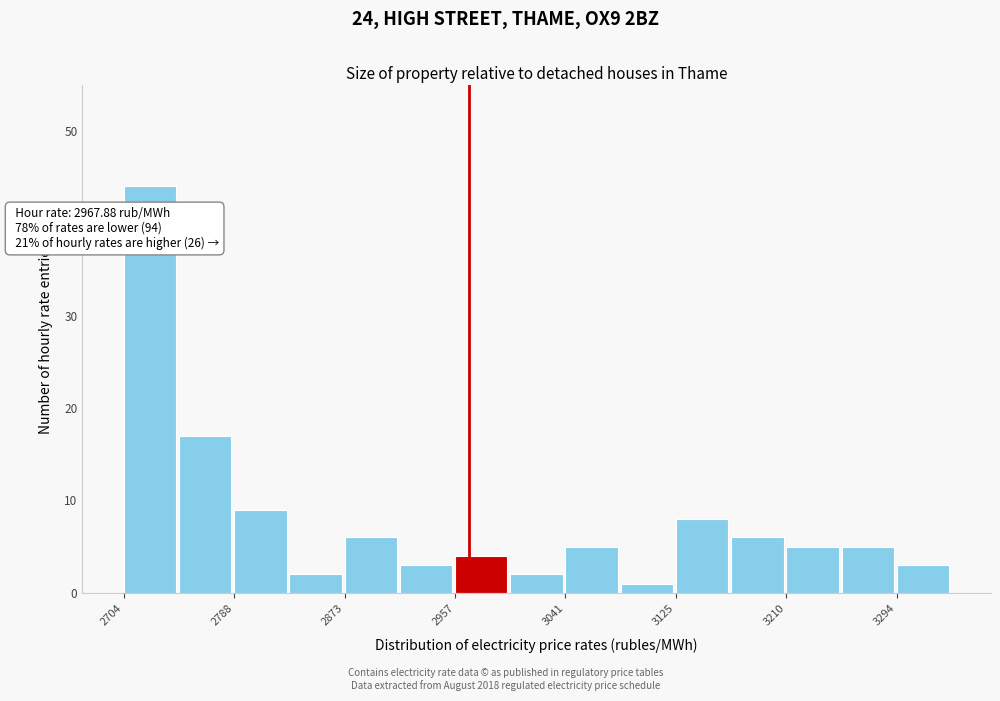

Over which range of the x-axis is the bar tallest?

2700 to 2750